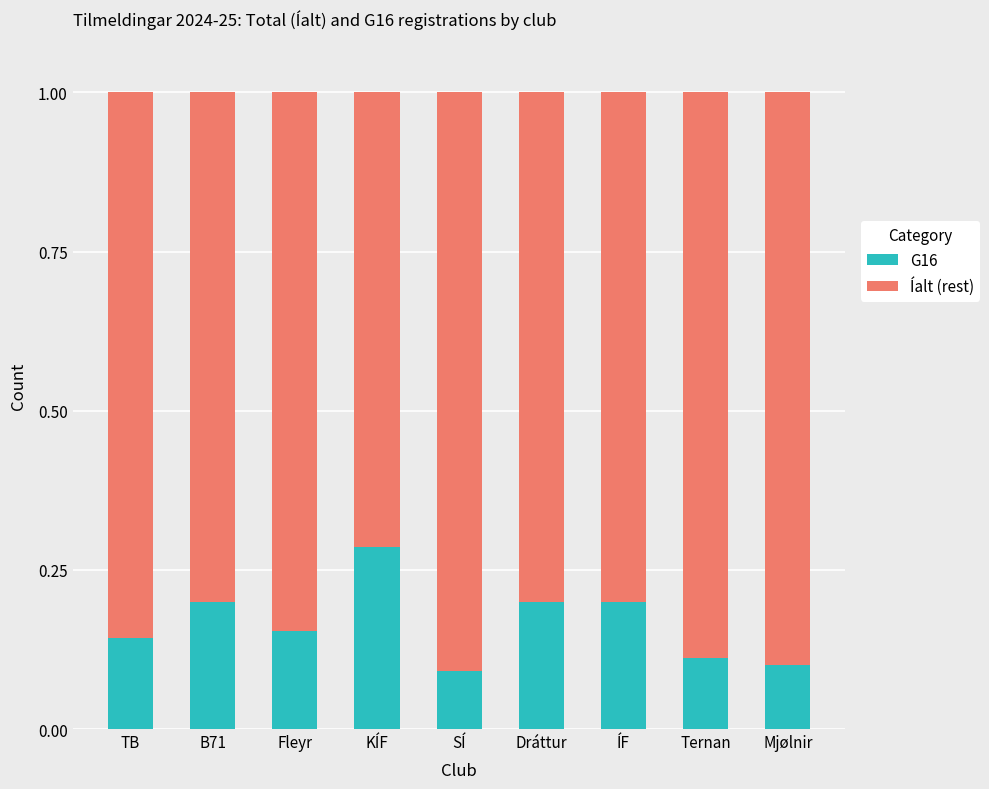

Is it true that G16 equals 0.2 at B71?

True